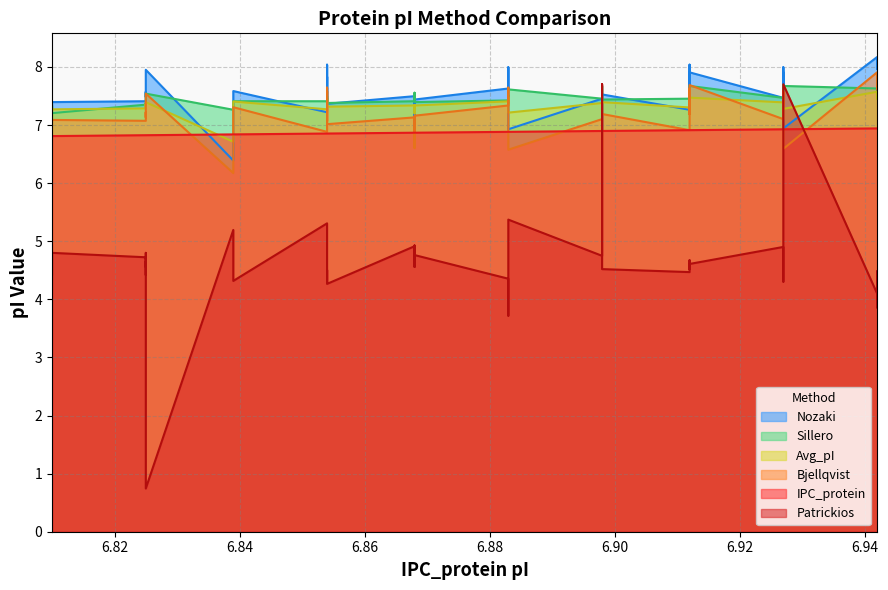

True or false: Patrickios has more than 1 points higher than both neighbors.

True